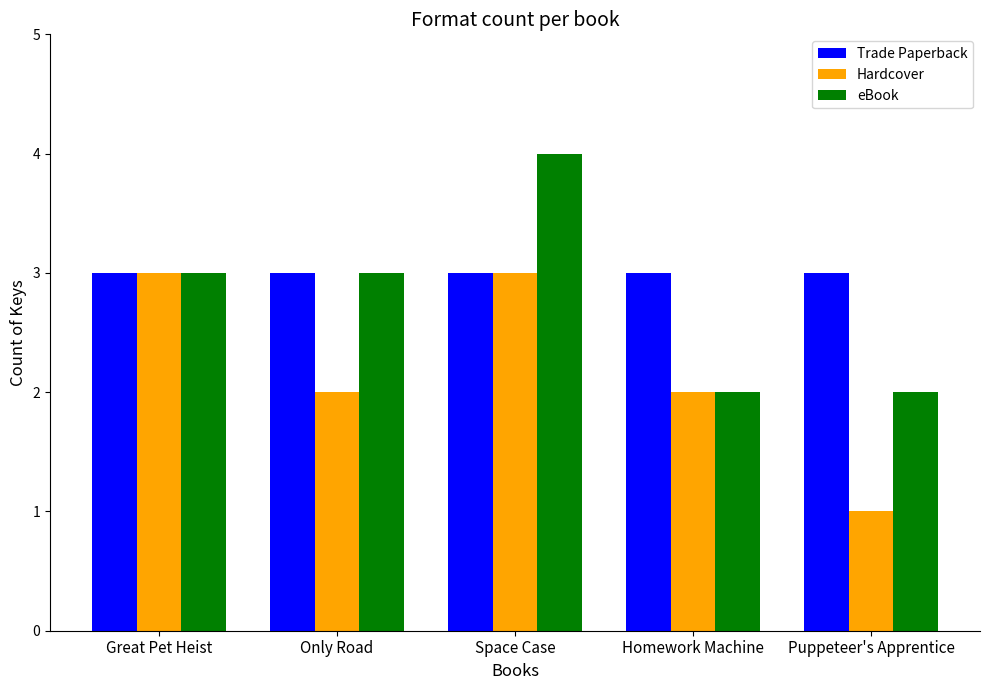

List the series in order of their overall mean, highest first.

Trade Paperback, eBook, Hardcover